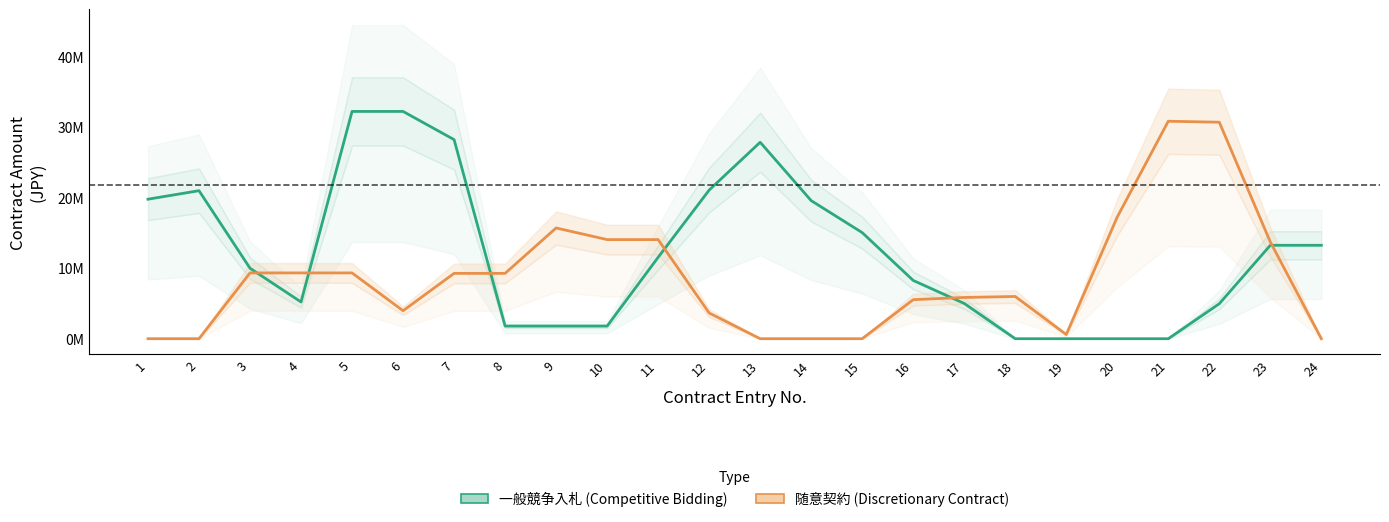

At how many categories does at least one series exceed 22304326?

6